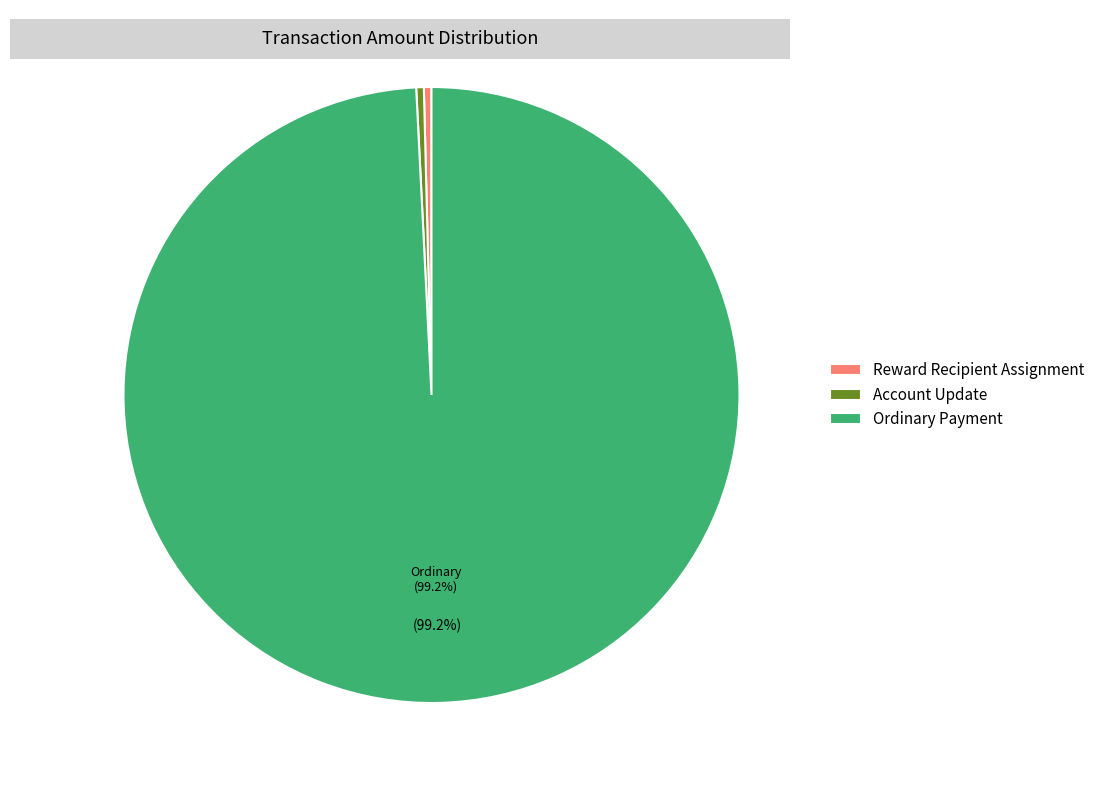

What is the largest slice in the pie chart?

Ordinary Payment